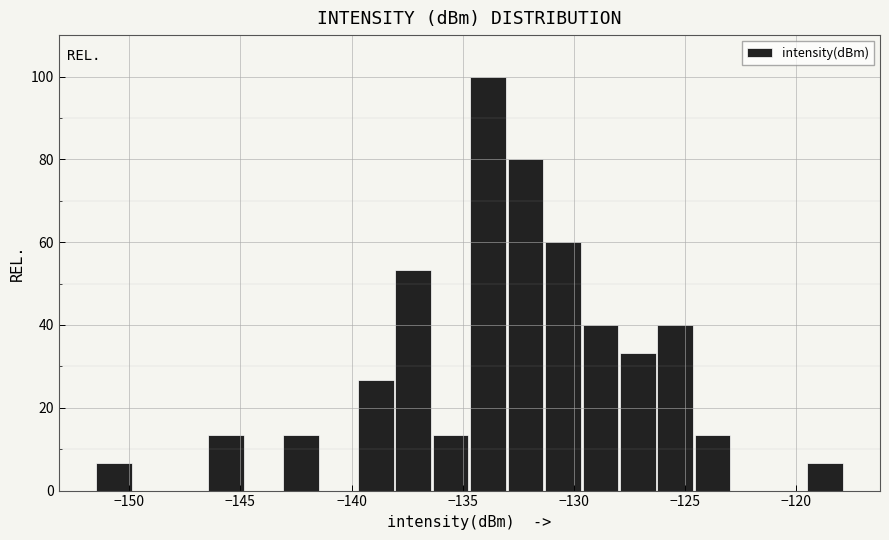

Around what value on the x-axis is the tallest bar? Give the approximate position of its centre, as read against the axis.

-134.0